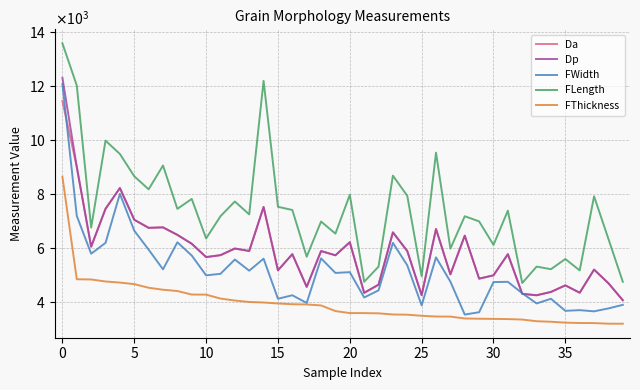

What is the difference between the maximum and minimum values in the FLength series?

8891.3